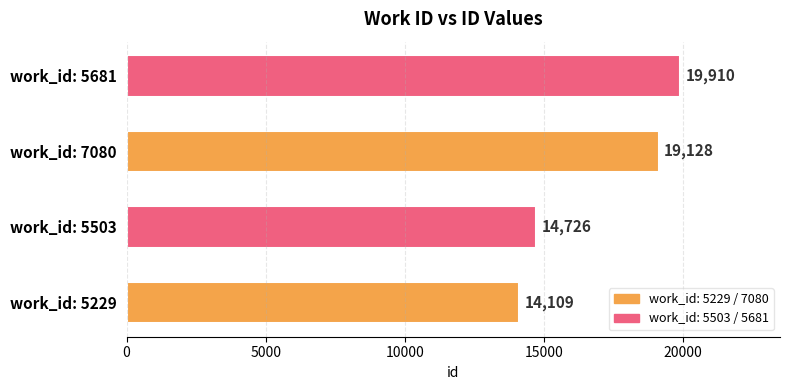

Which has a higher value, work_id: 7080 or work_id: 5229?

work_id: 7080